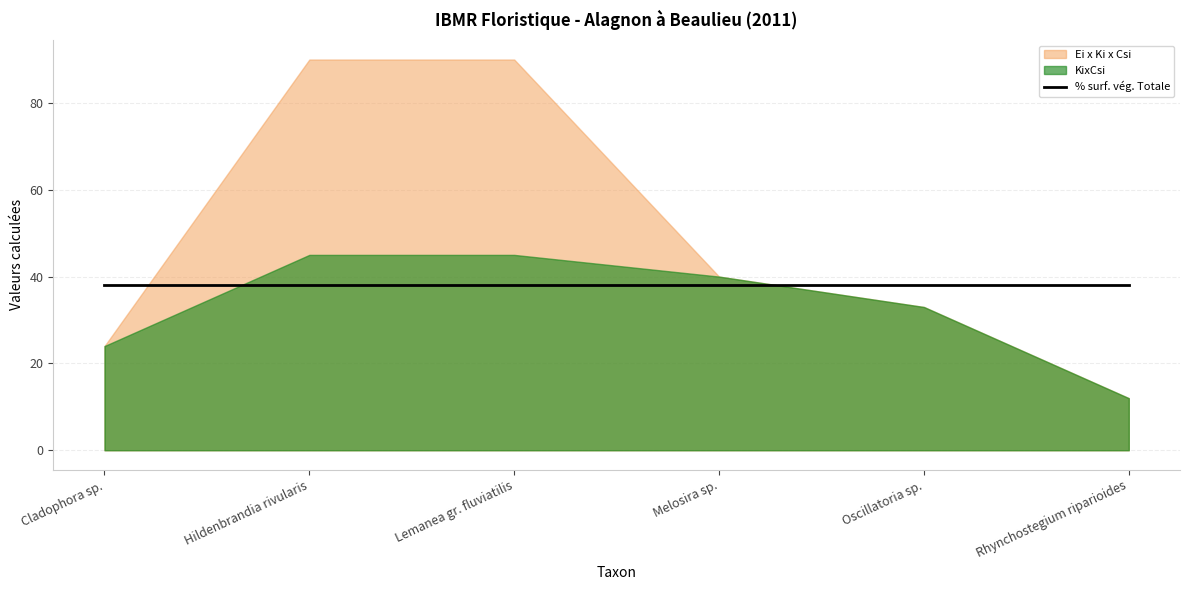

Reading left to right, what are all the values shown in this chart?

% surf. vég. Totale: Cladophora sp.=38	Hildenbrandia rivularis=38	Lemanea gr. fluviatilis=38	Melosira sp.=38	Oscillatoria sp.=38	Rhynchostegium riparioides=38
KixCsi: Cladophora sp.=24	Hildenbrandia rivularis=45	Lemanea gr. fluviatilis=45	Melosira sp.=40	Oscillatoria sp.=33	Rhynchostegium riparioides=12
Ei x Ki x Csi: Cladophora sp.=24	Hildenbrandia rivularis=90	Lemanea gr. fluviatilis=90	Melosira sp.=40	Oscillatoria sp.=33	Rhynchostegium riparioides=12